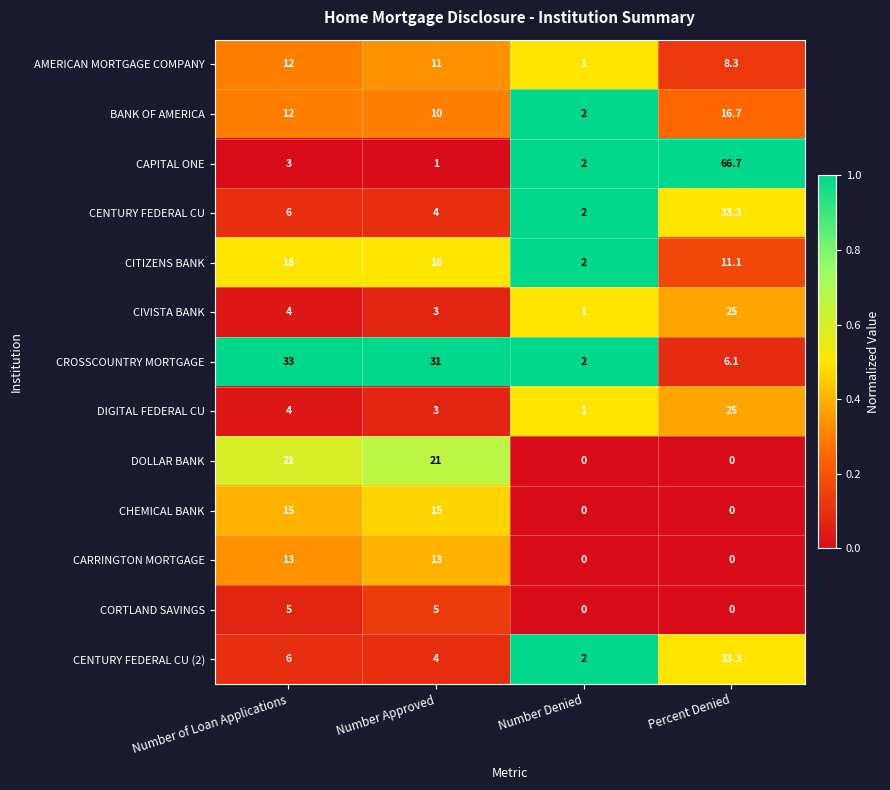

What is the difference between the maximum and minimum values in the DOLLAR BANK series?

21.0